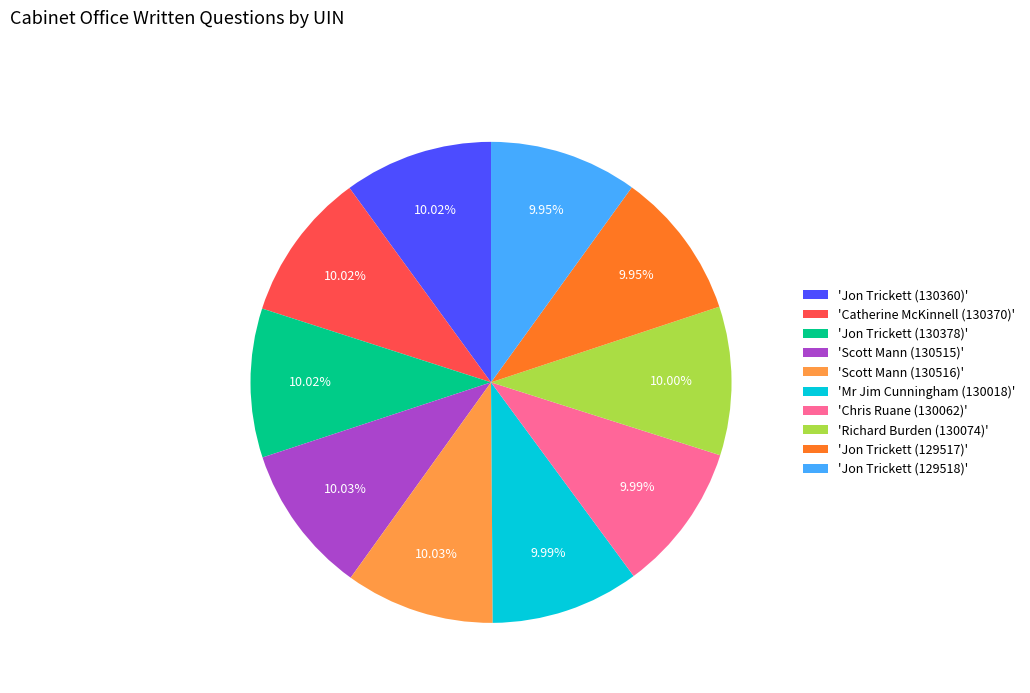

What is the ratio of the value at 'Jon Trickett (129518)' to the value at 'Jon Trickett (130378)'?

1.0